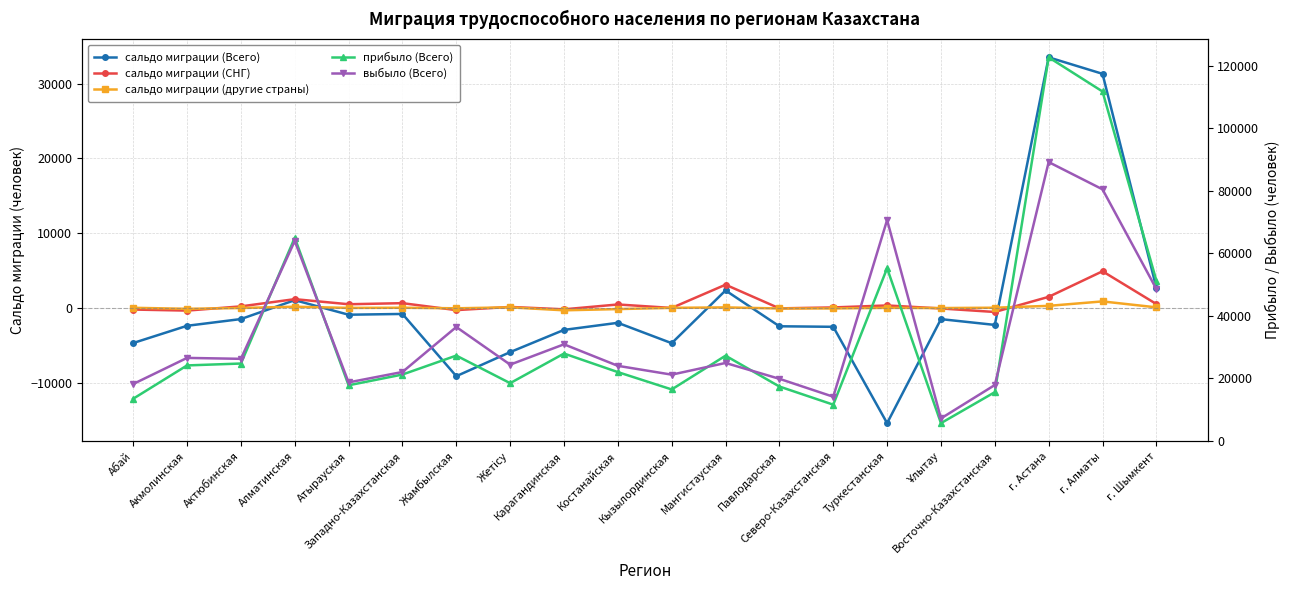

True or false: прибыло (Всего) and выбыло (Всего) cross at least once.

True